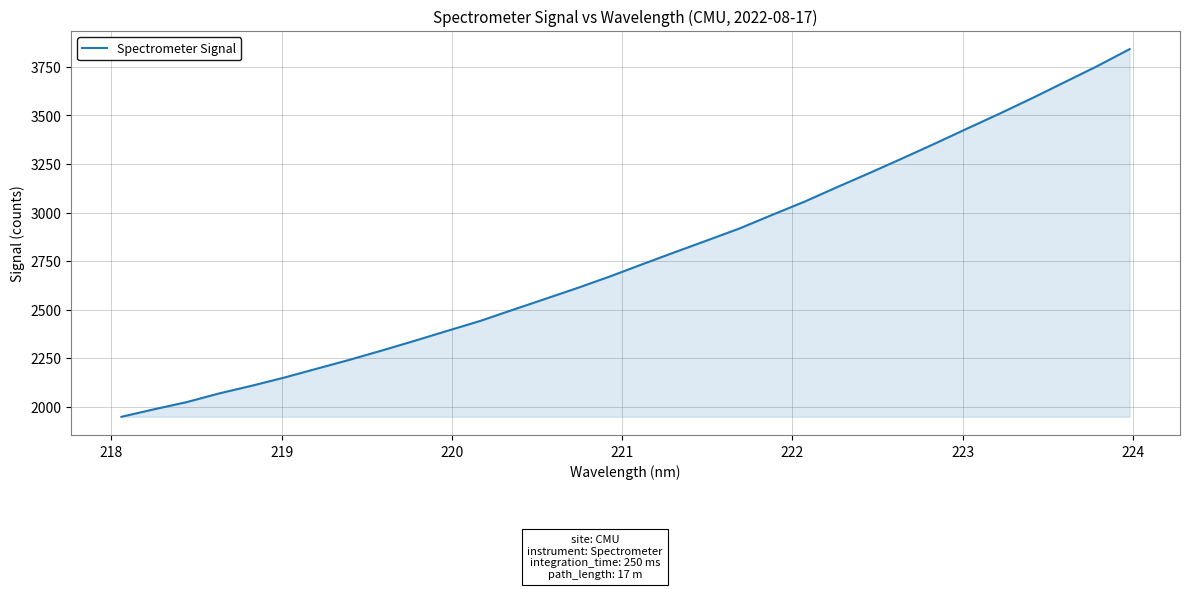

True or false: there are more than 1 points higher than both neighbors.

False